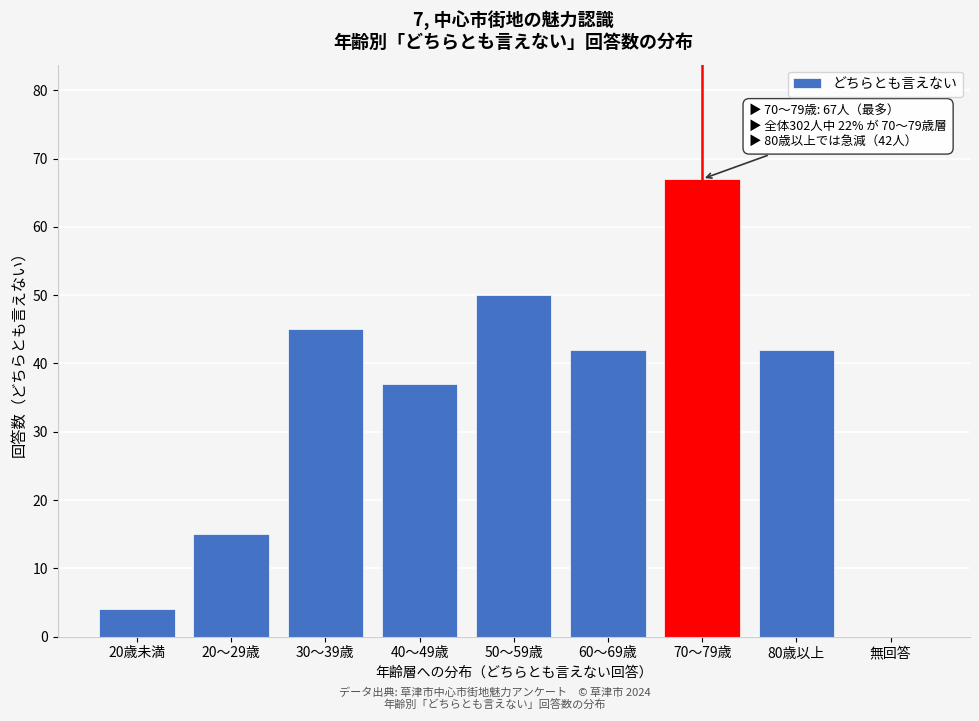

Reading left to right, list all the values displayed in this chart.

20歳未満=4	20～29歳=15	30～39歳=45	40～49歳=37	50～59歳=50	60～69歳=42	70～79歳=67	80歳以上=42	無回答=0